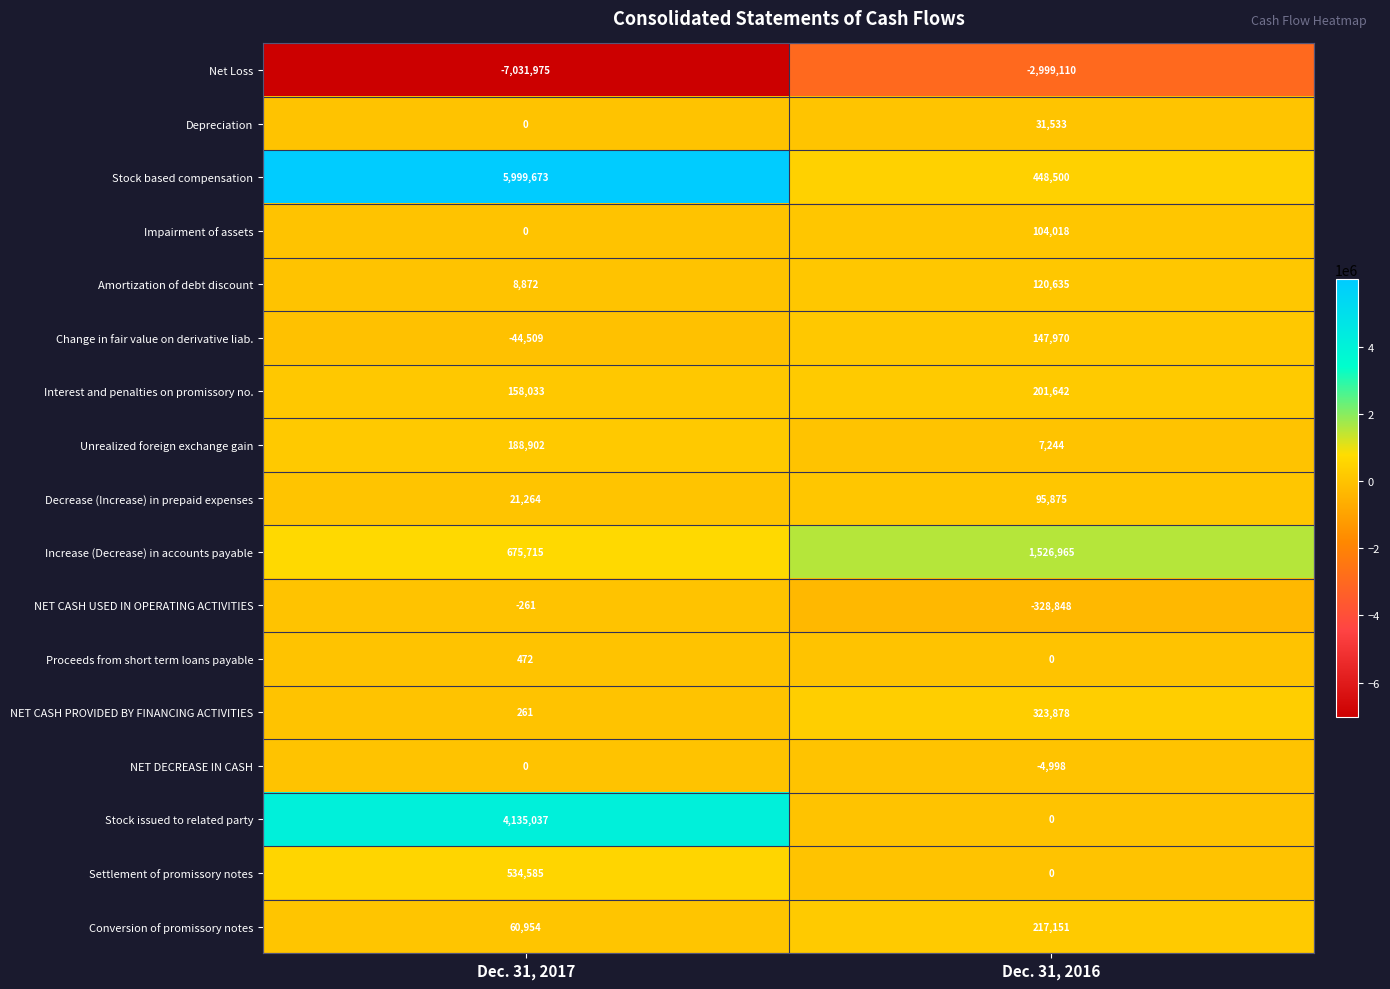

Rank the series by their maximum value, from lowest to highest.

Net Loss, NET CASH USED IN OPERATING ACTIVITIES, NET DECREASE IN CASH, Proceeds from short term loans payable, Depreciation, Decrease (Increase) in prepaid expenses, Impairment of assets, Amortization of debt discount, Change in fair value on derivative liab., Unrealized foreign exchange gain, Interest and penalties on promissory no., Conversion of promissory notes, NET CASH PROVIDED BY FINANCING ACTIVITIES, Settlement of promissory notes, Increase (Decrease) in accounts payable, Stock issued to related party, Stock based compensation